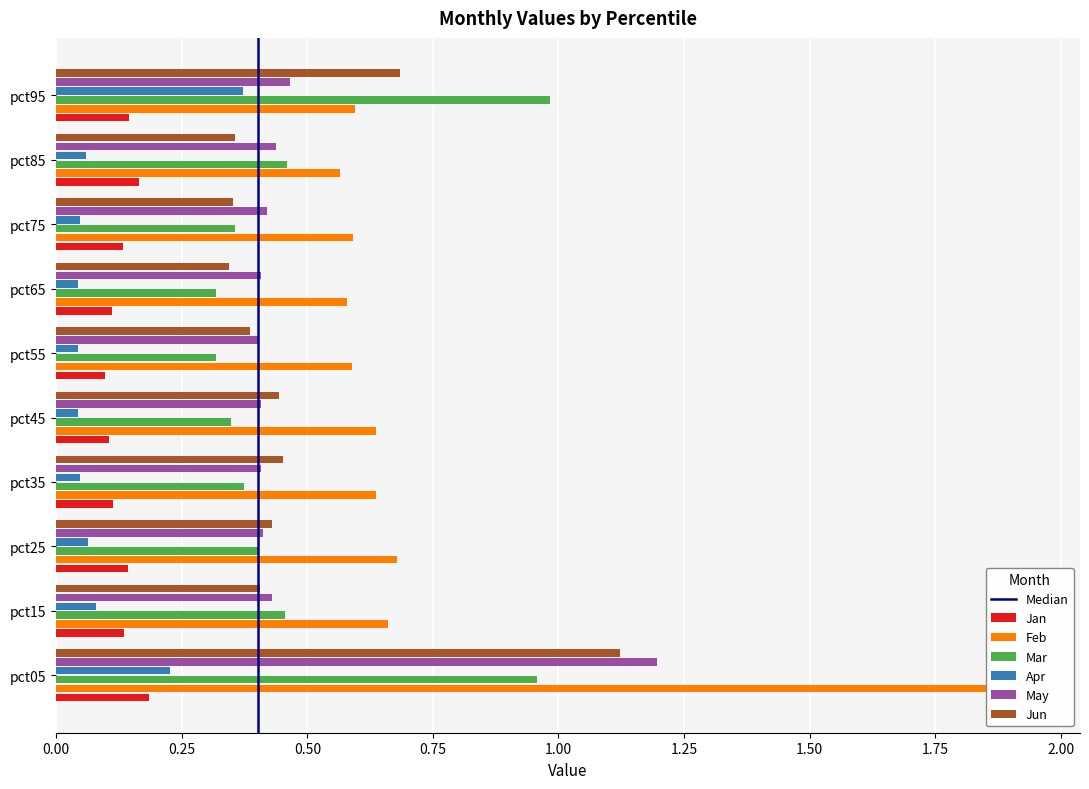

Is the value of Feb at pct95 greater than the value of Jan at pct45?

Yes